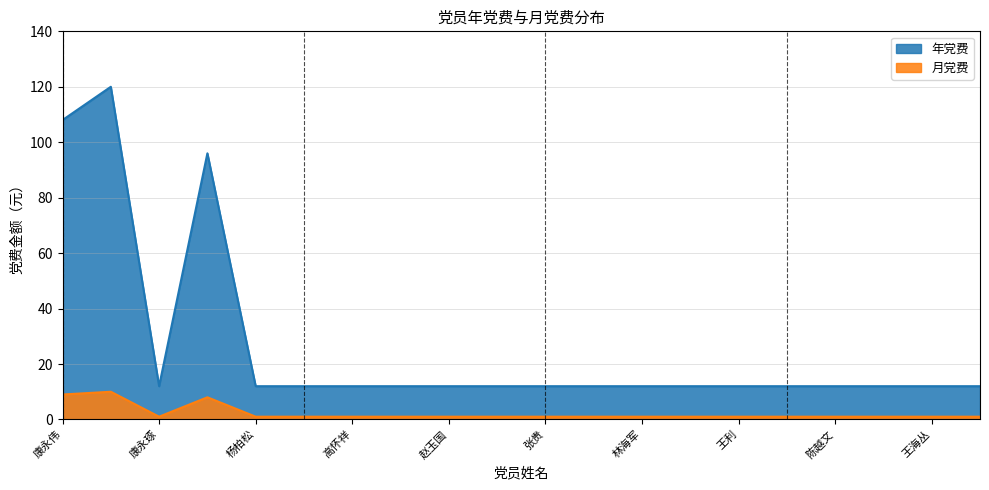

What is the sum of all 月党费 values?

44